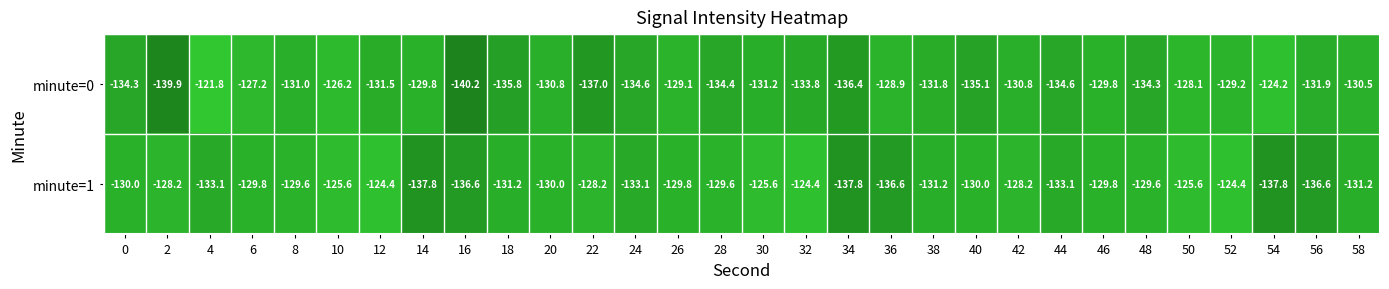

True or false: minute=0 has a value of -129.8 at 14.

True